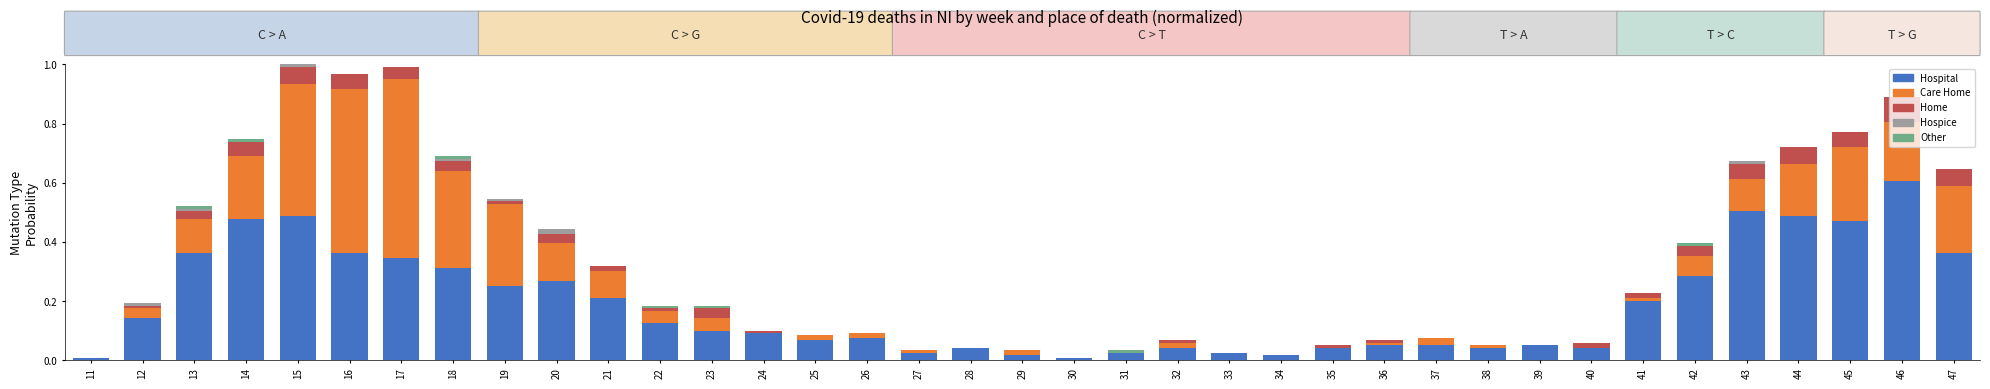

The Hospital series shows 0.2 at 17. True or false?

False